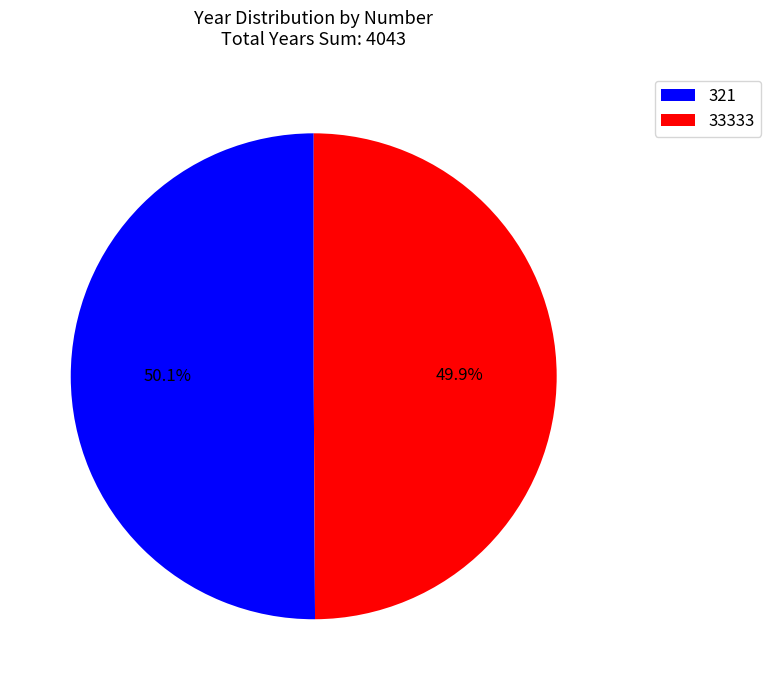

Combined, what portion of the pie is 33333 and 321?

100.0%